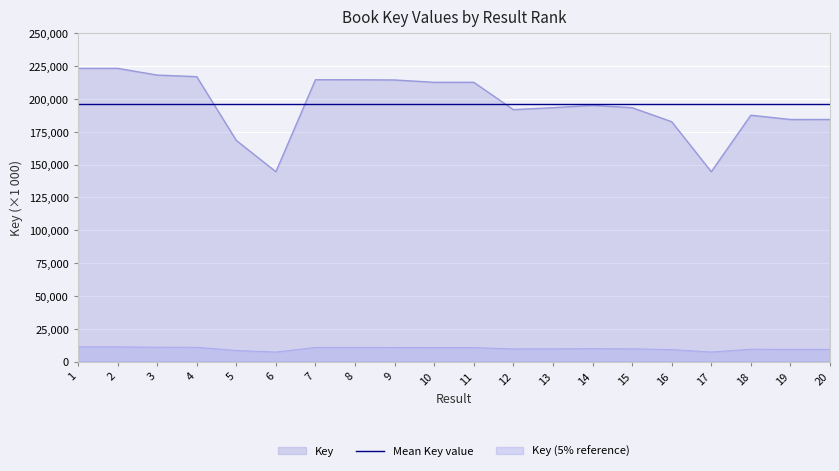

Does the chart display data point markers on the line(s)?

No